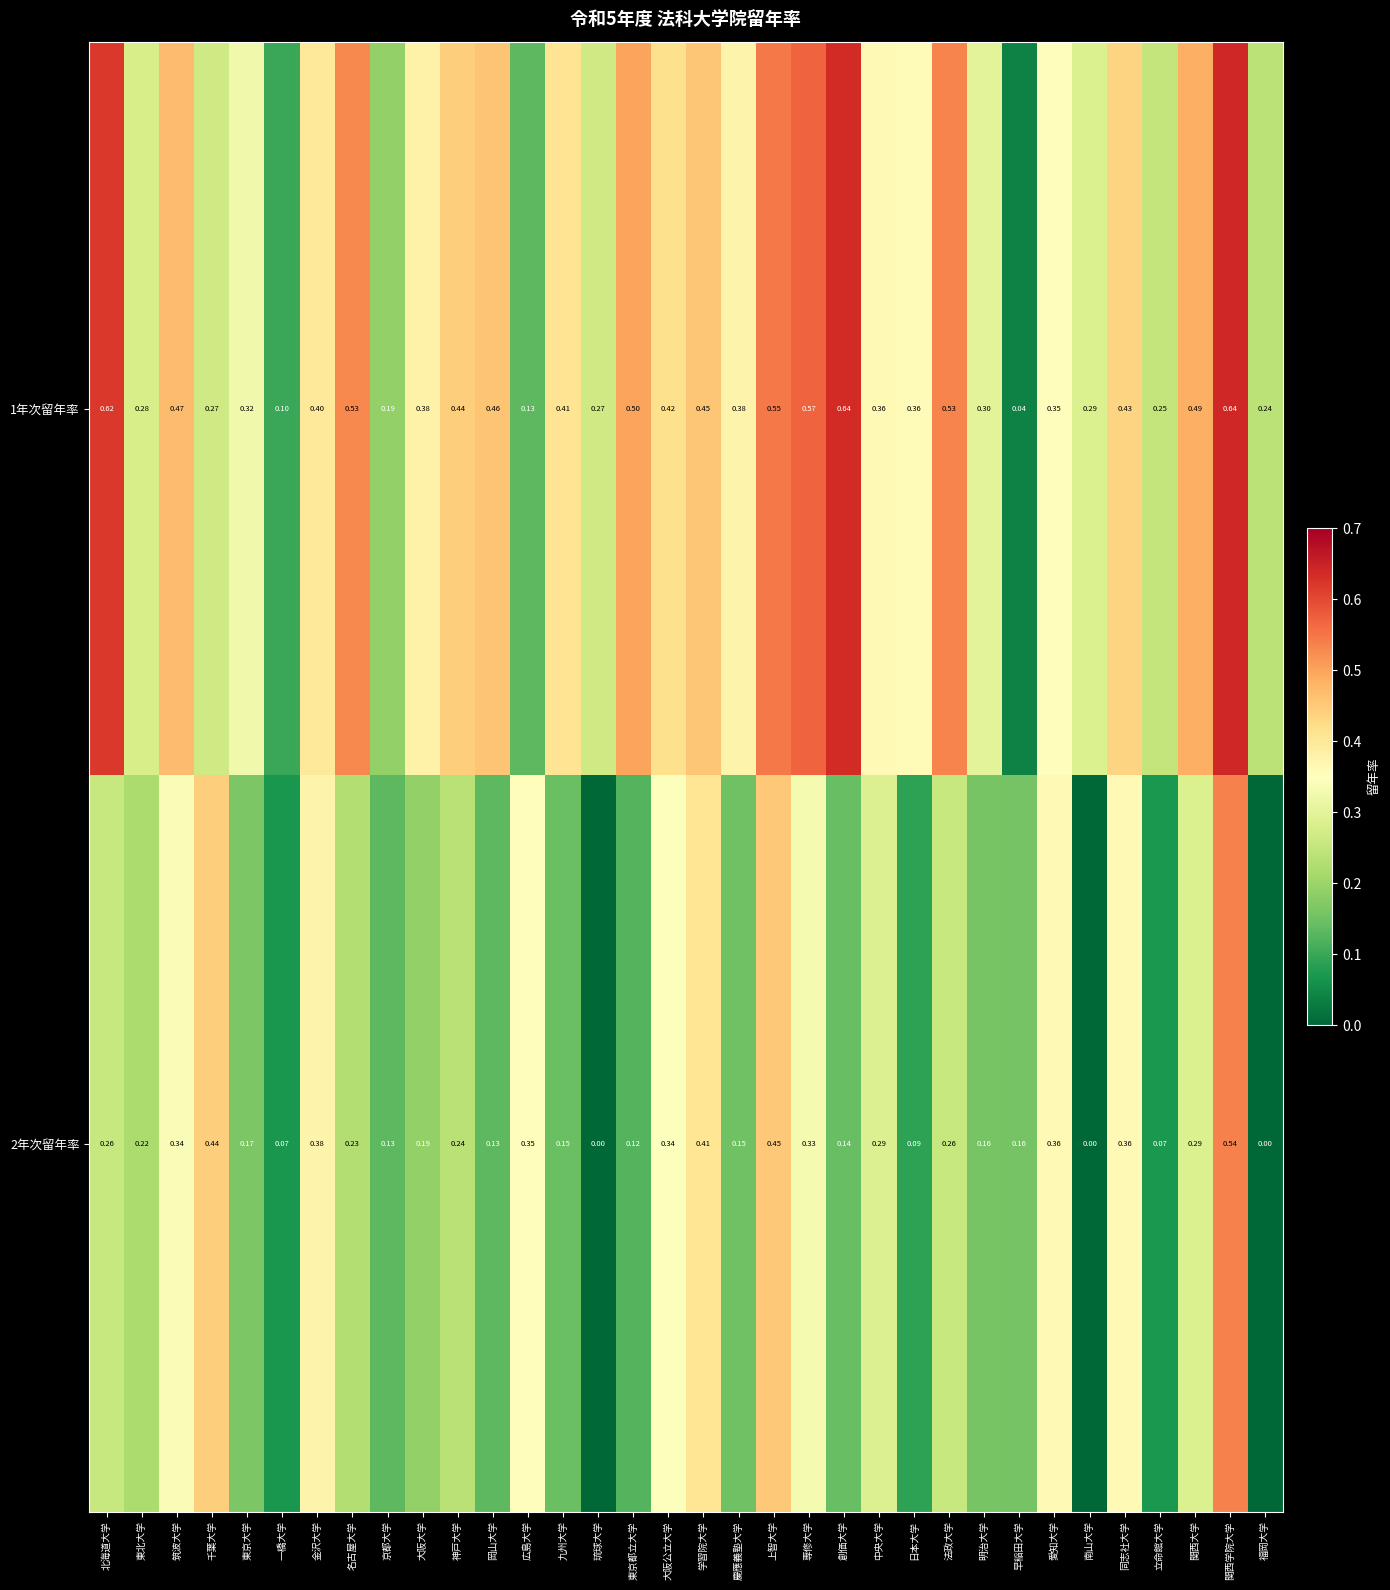

Is the value of 1年次留年率 at 日本大学 greater than the value of 2年次留年率 at 専修大学?

Yes